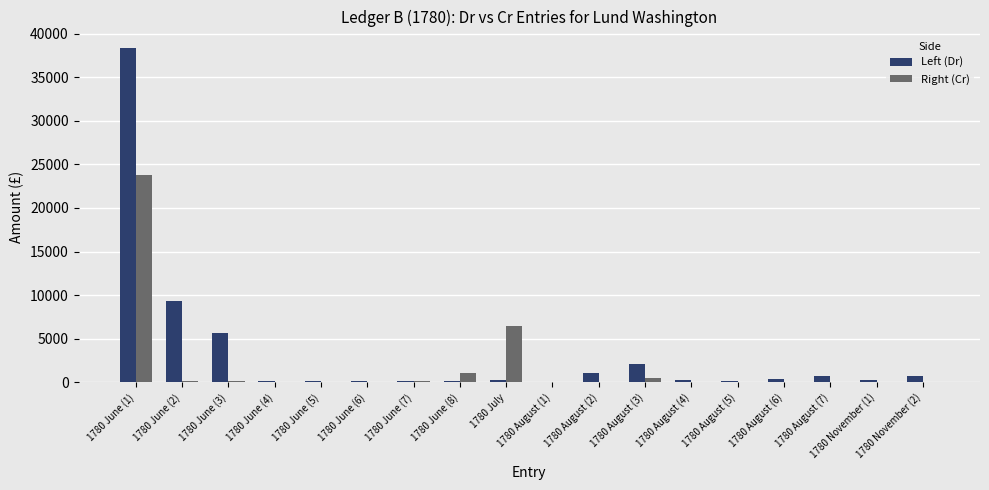

At which label is Right (Cr) closest to 11913?

1780 July